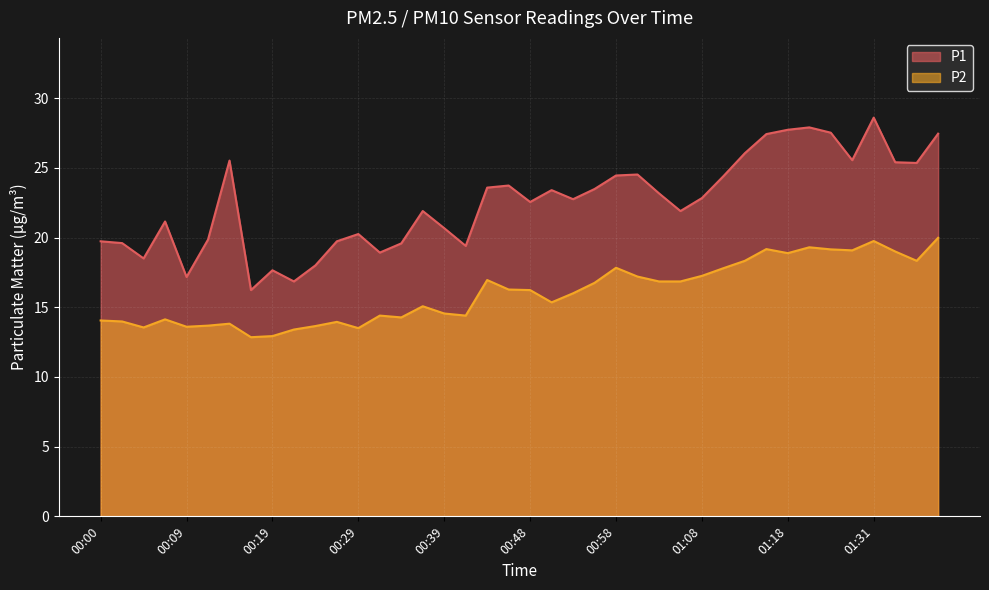

At which label does P2 first exceed 16?

00:44